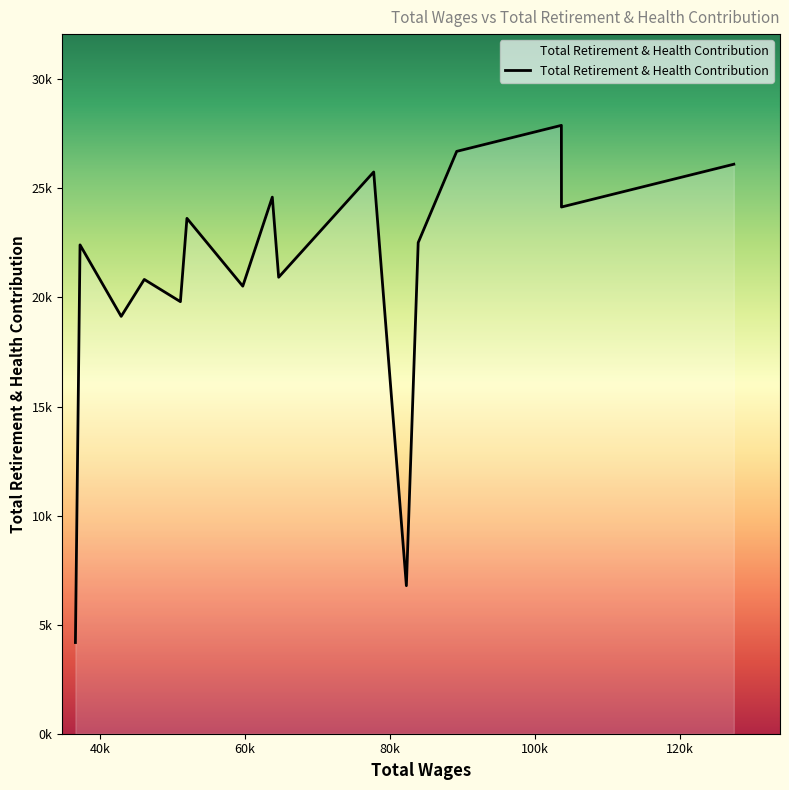

Which category has the highest value across all series?

103658.0